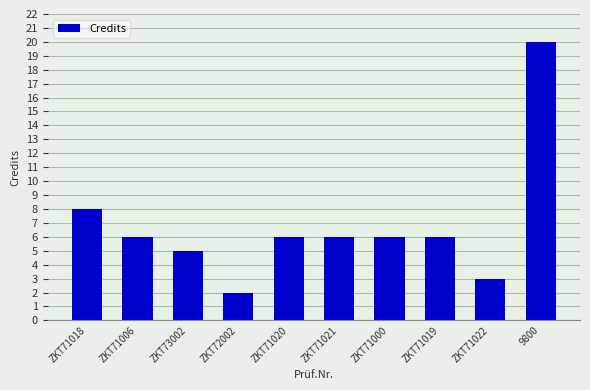

Reading right to left, transcribe all the data shown in this chart.

9800=20	ZKT71022=3	ZKT71019=6	ZKT71000=6	ZKT71021=6	ZKT71020=6	ZKT72002=2	ZKT73002=5	ZKT71006=6	ZKT71018=8